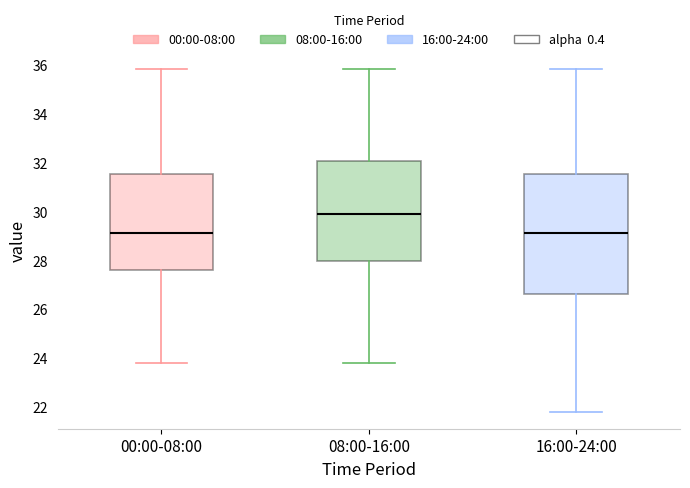

Which box has the highest median line?

08:00-16:00